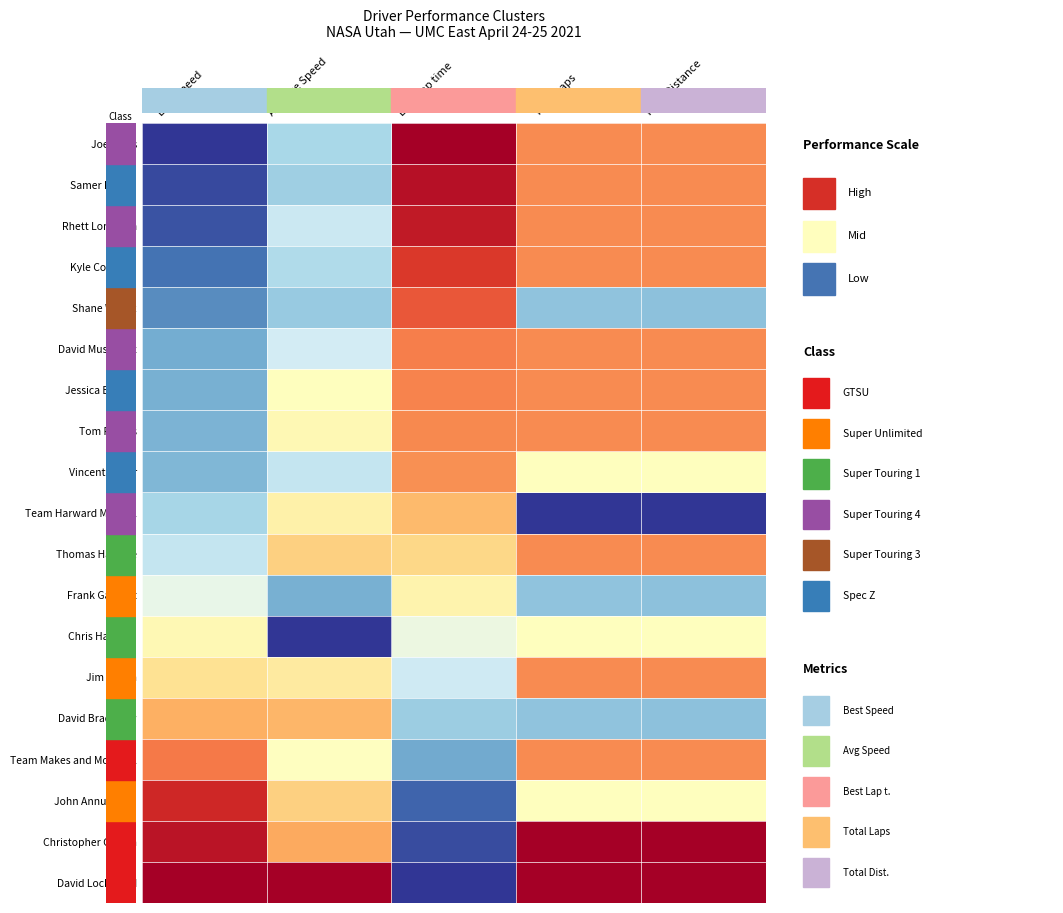

What is the difference between the highest and lowest values at Total Laps?

1.0